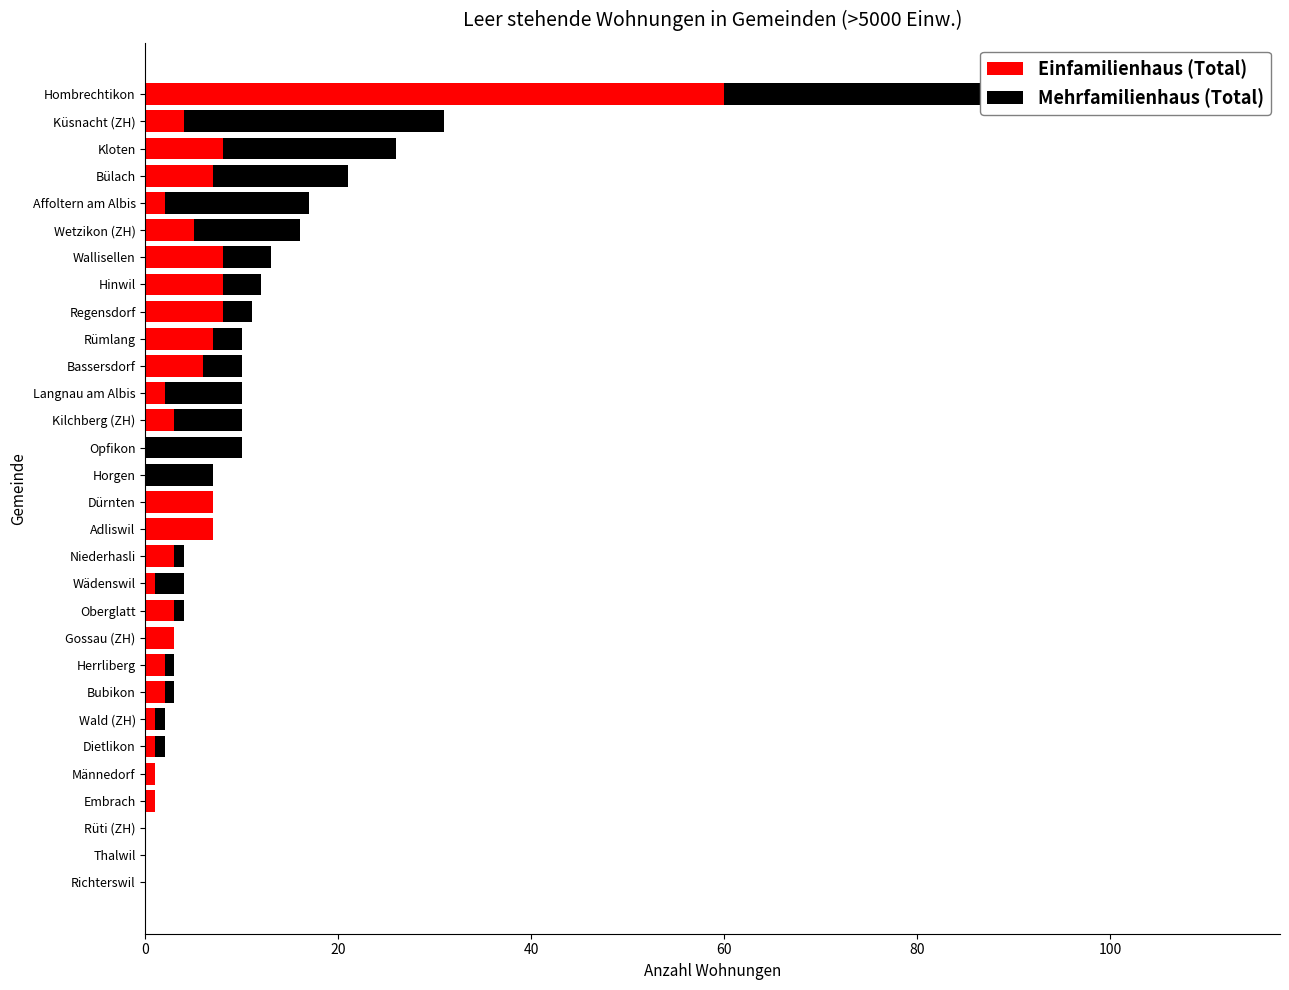

How many distinct data groups are displayed?

2